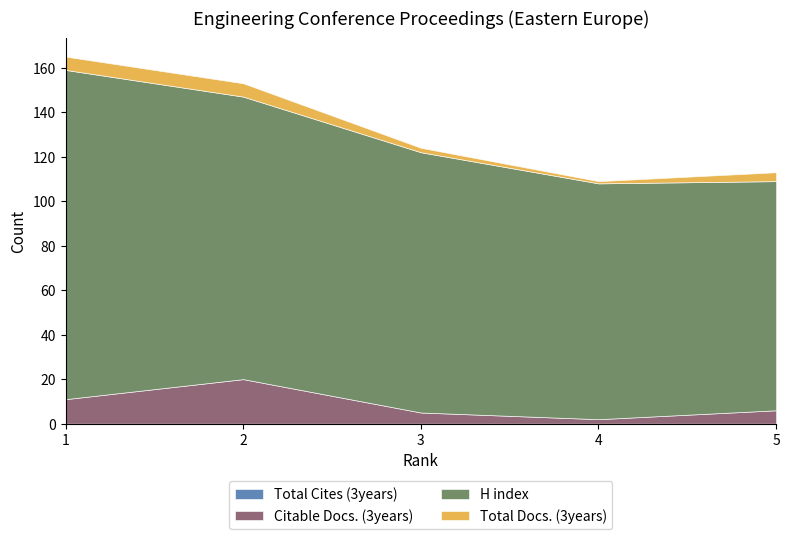

True or false: H index has more than 0 points higher than both neighbors.

False